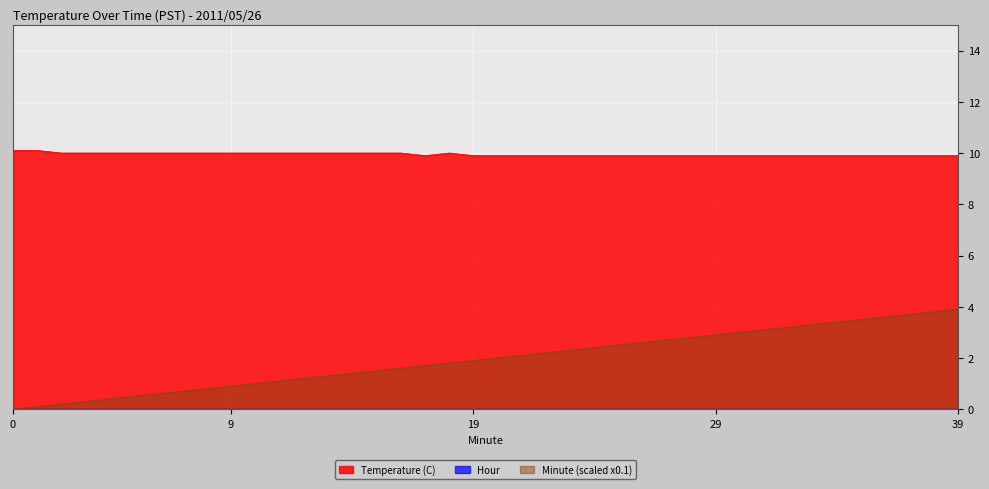

True or false: Temperature (C) and Minute intersect in this chart.

False